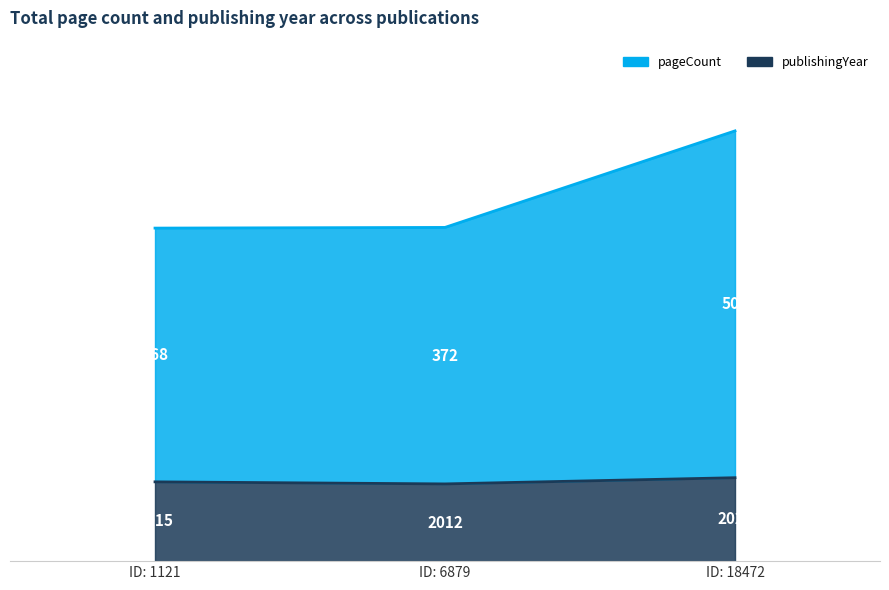

What is the difference between the publishingYear values at ID: 1121 and ID: 18472?

6